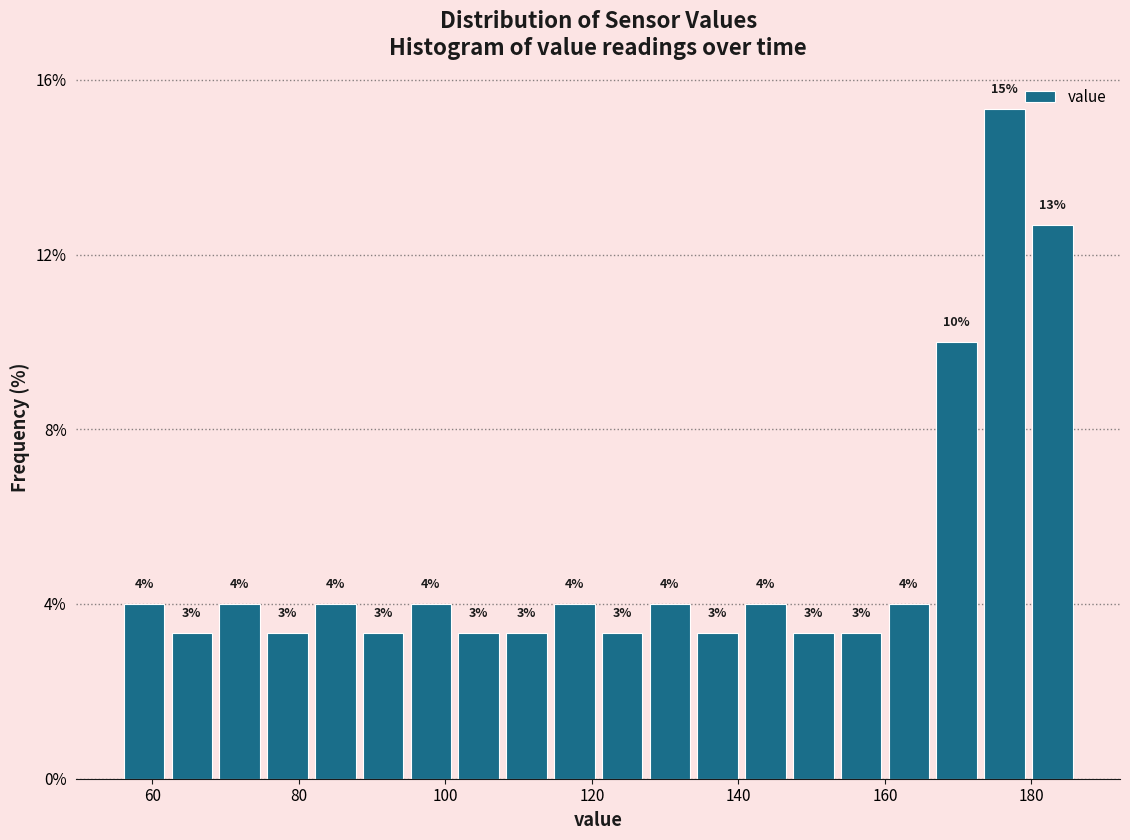

Around what value on the x-axis is the tallest bar? Give the approximate position of its centre, as read against the axis.

176